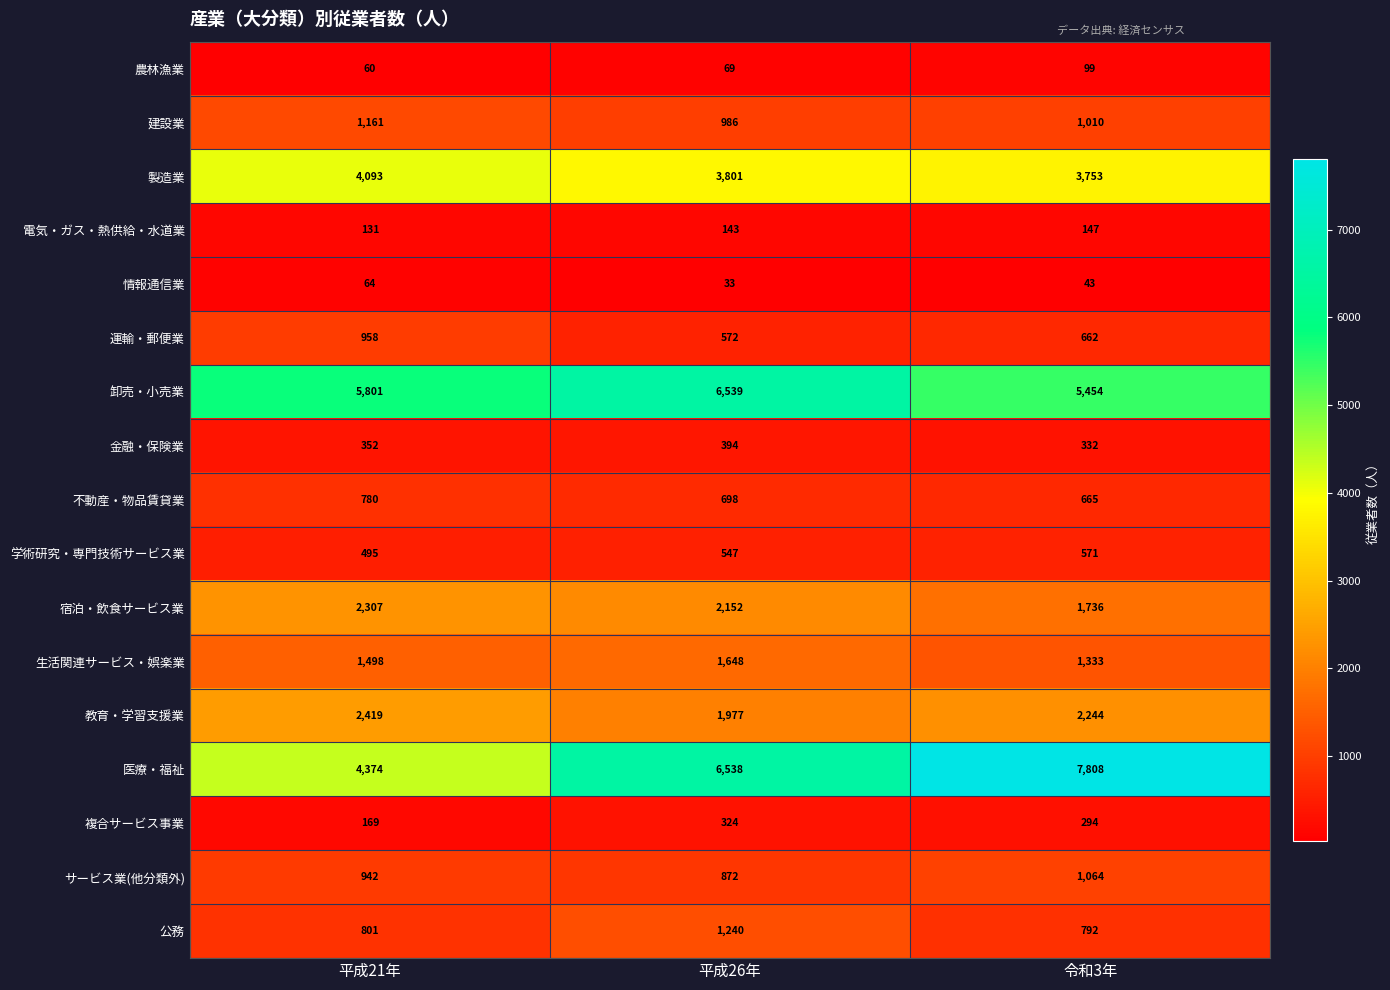

What is the maximum value for 生活関連サービス・娯楽業?

1648